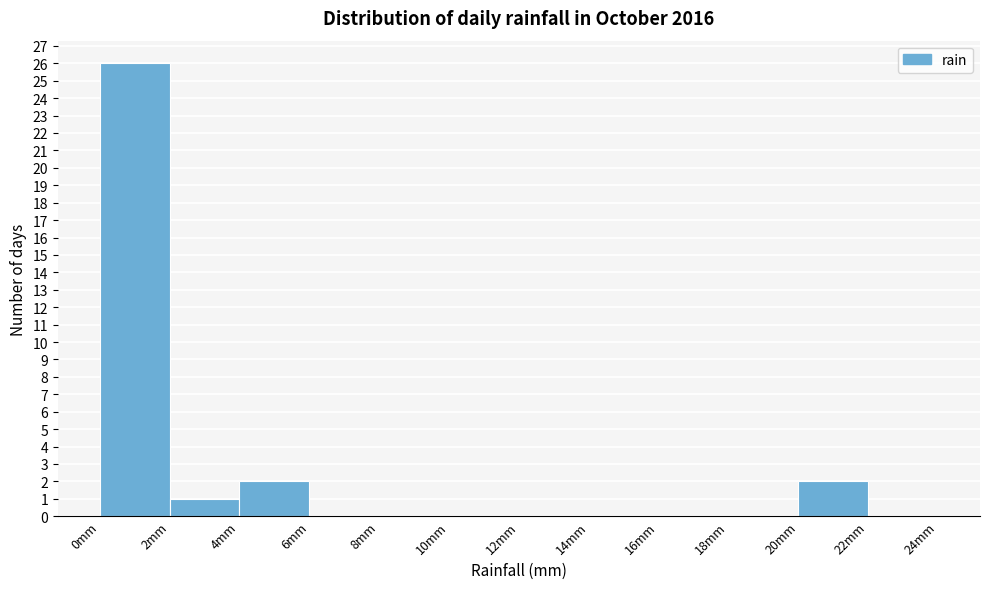

Reading left to right, list every bar in this chart as the range it spans on the x-axis followed by its height. The values are not printed on the chart, so give them approximately, as read against the axis.

0 to 2: 26
2 to 4: 1
4 to 6: 2
6 to 8: 0
8 to 10: 0
10 to 12: 0
12 to 14: 0
14 to 16: 0
16 to 18: 0
18 to 20: 0
20 to 22: 2
22 to 24: 0